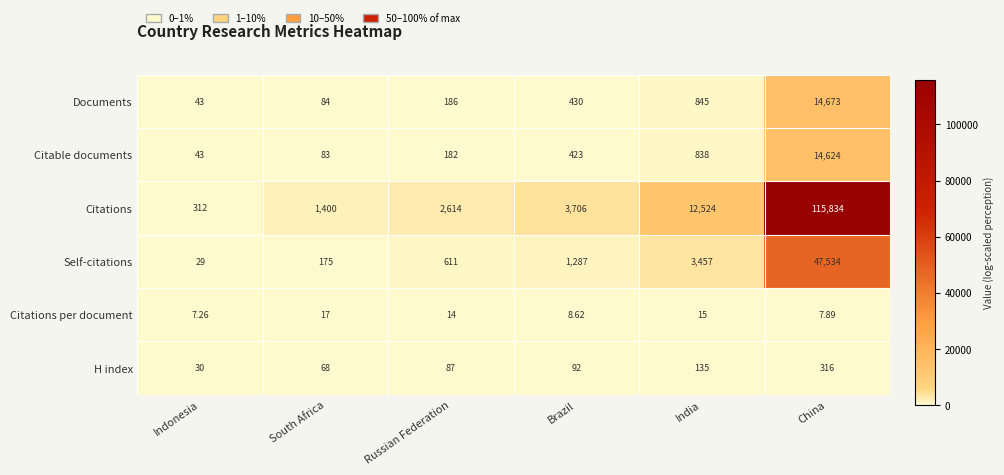

Which series has the widest spread of values?

Citations